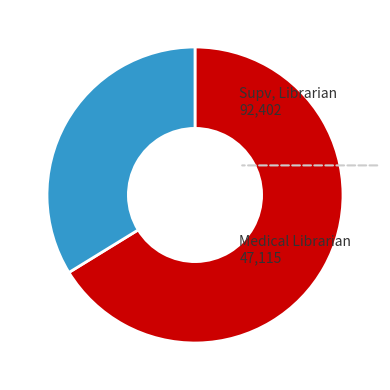

Does any single category account for the majority?

Yes